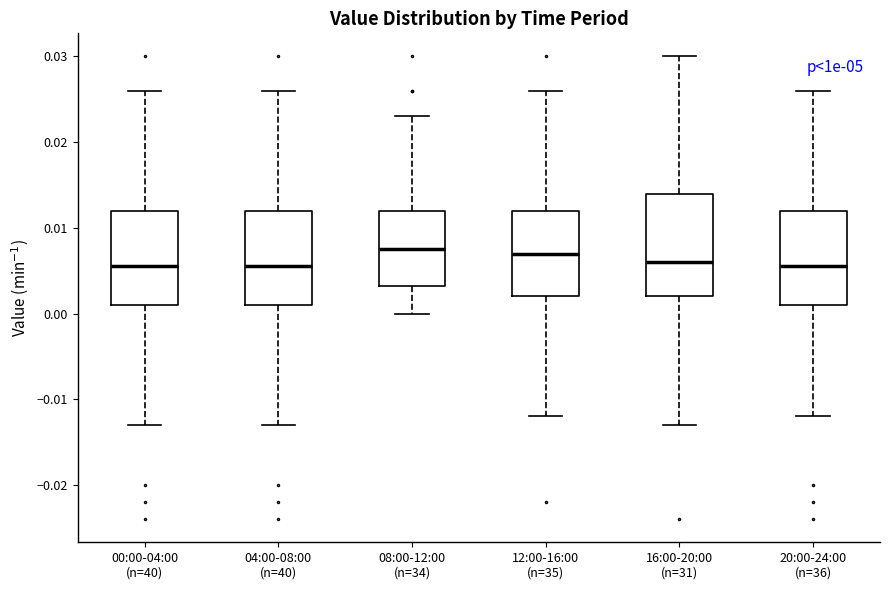

Reading left to right, read every box against the y-axis: the position of its median line, the range the box covers, and the ends of its whiskers. The values are not printed on the chart, so give them approximately, as read against the axis.

00:00-04:00 (n=40): median 0.006, box 0.001 to 0.012, whiskers -0.013 to 0.026
04:00-08:00 (n=40): median 0.006, box 0.001 to 0.012, whiskers -0.013 to 0.026
08:00-12:00 (n=34): median 0.008, box 0.003 to 0.012, whiskers 0.000 to 0.023
12:00-16:00 (n=35): median 0.007, box 0.002 to 0.012, whiskers -0.012 to 0.026
16:00-20:00 (n=31): median 0.006, box 0.002 to 0.014, whiskers -0.013 to 0.030
20:00-24:00 (n=36): median 0.006, box 0.001 to 0.012, whiskers -0.012 to 0.026